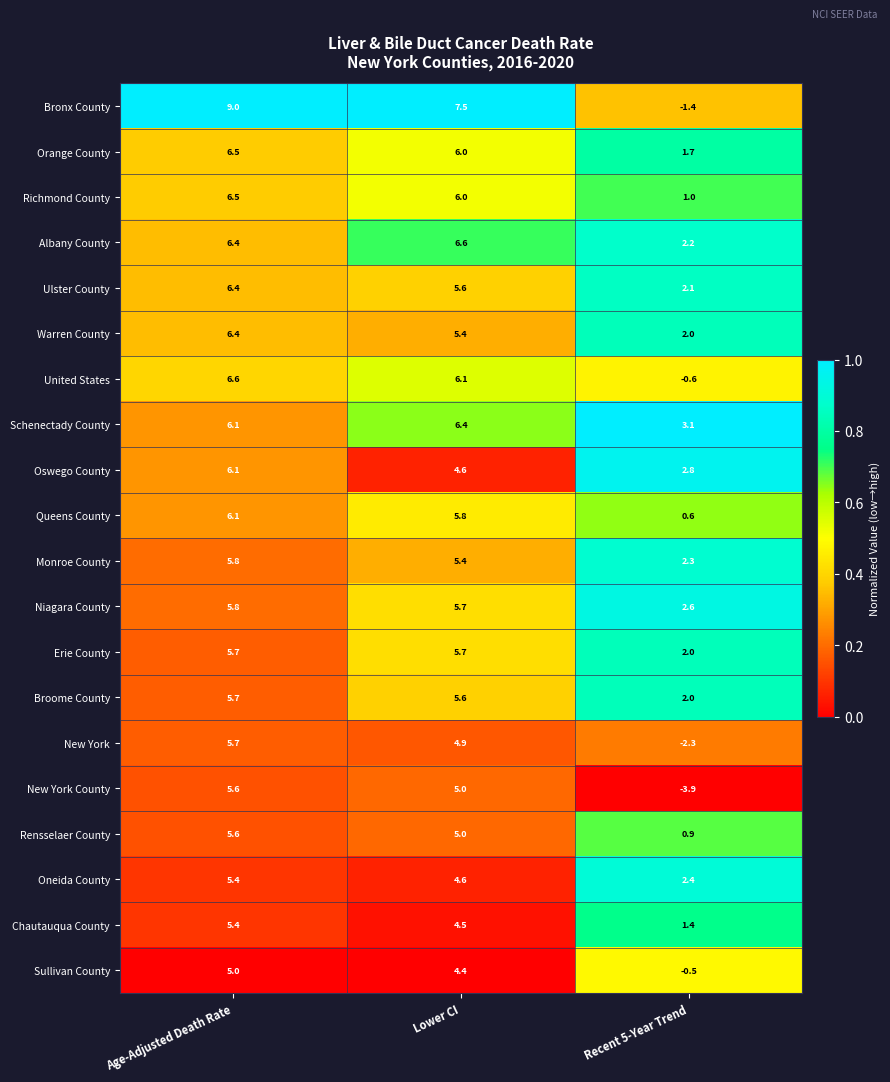

List the labels in order of Oswego County value, smallest first.

Recent 5-Year Trend, Lower CI, Age-Adjusted Death Rate